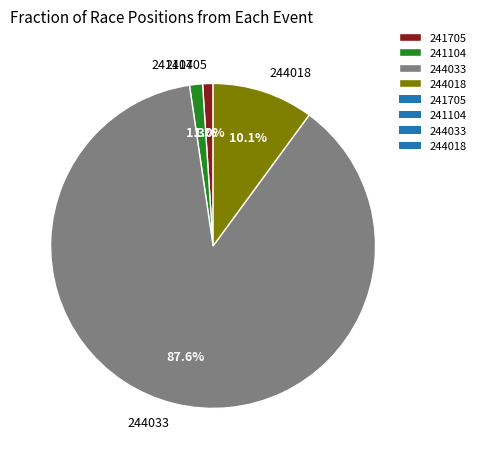

Between 244018 and 241705, which is larger?

244018